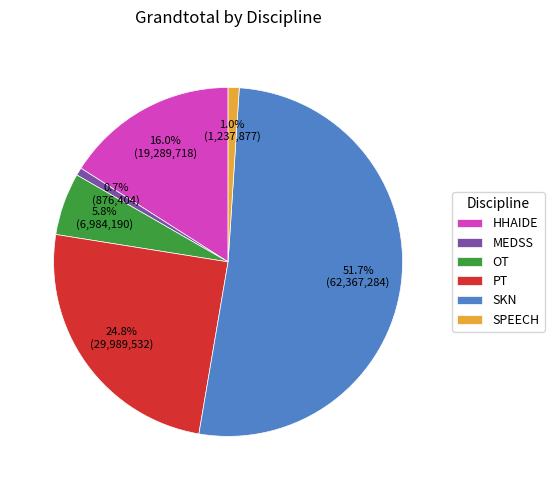

Count the number of slices in the pie.

6